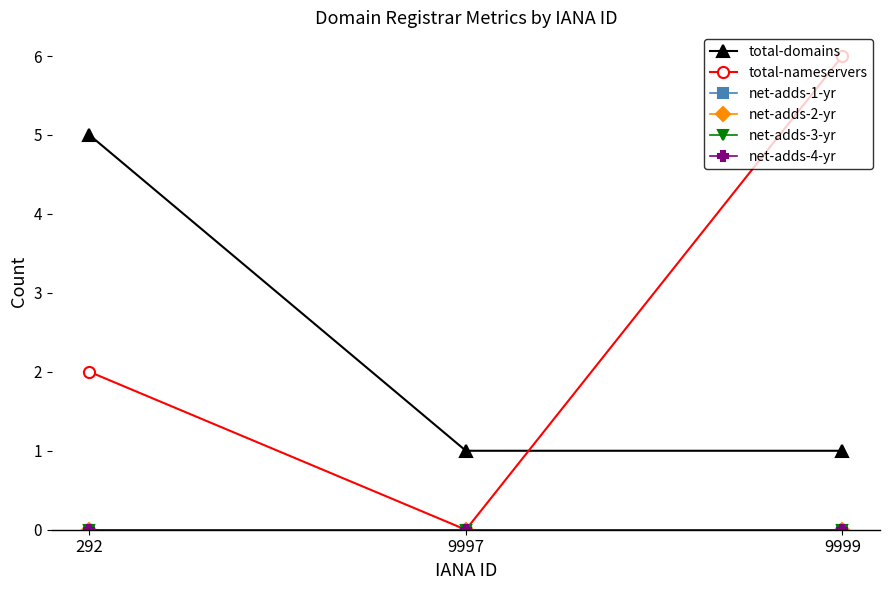

Is it true that total-domains equals 1 at 9997?

True